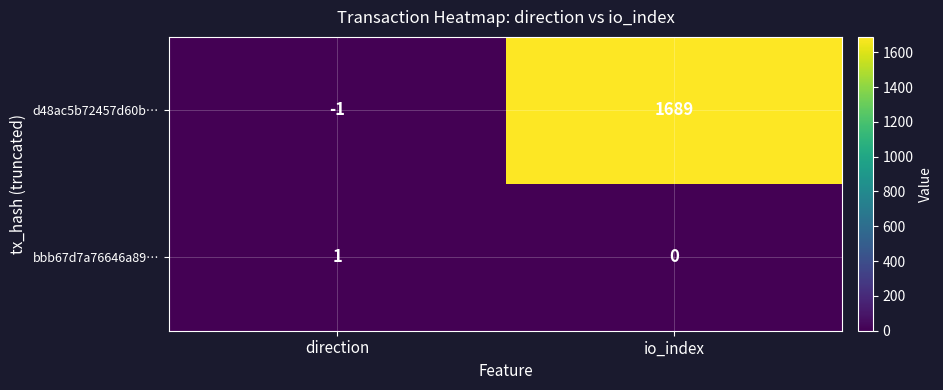

What is the difference between the d48ac5b72457d60b… values at io_index and direction?

1690